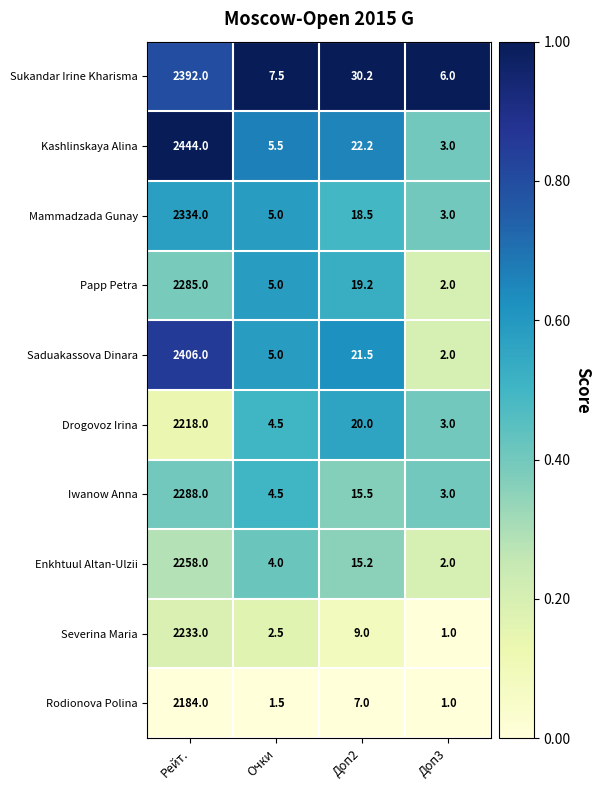

At Доп2, list the series in order from smallest to largest.

Rodionova Polina, Severina Maria, Enkhtuul Altan-Ulzii, Iwanow Anna, Mammadzada Gunay, Papp Petra, Drogovoz Irina, Saduakassova Dinara, Kashlinskaya Alina, Sukandar Irine Kharisma